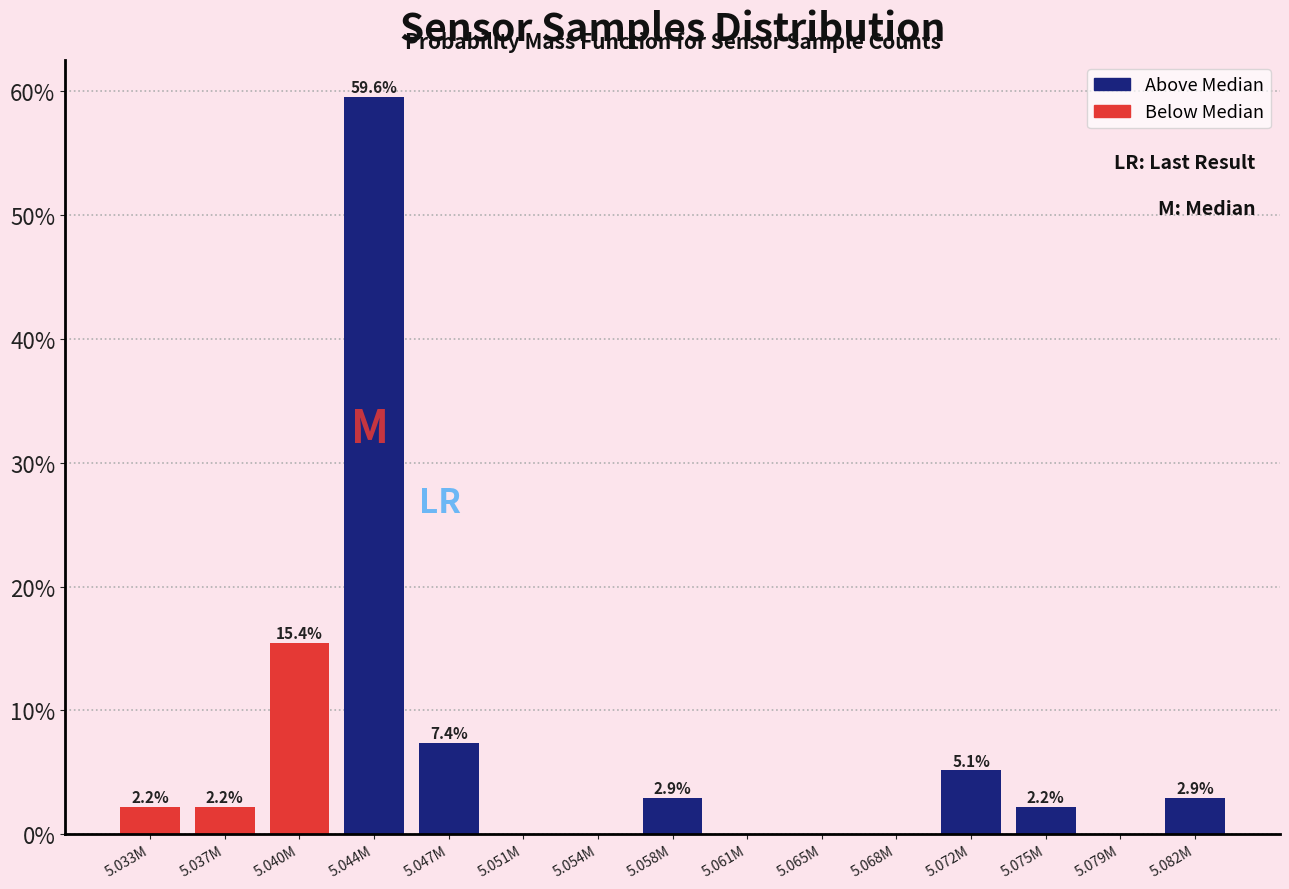

Reading left to right, transcribe all the data shown in this chart.

5.033M=2.2	5.037M=2.2	5.040M=15.4	5.044M=59.6	5.047M=7.4	5.051M=0.0	5.054M=0.0	5.058M=2.9	5.061M=0.0	5.065M=0.0	5.068M=0.0	5.072M=5.1	5.075M=2.2	5.079M=0.0	5.082M=2.9